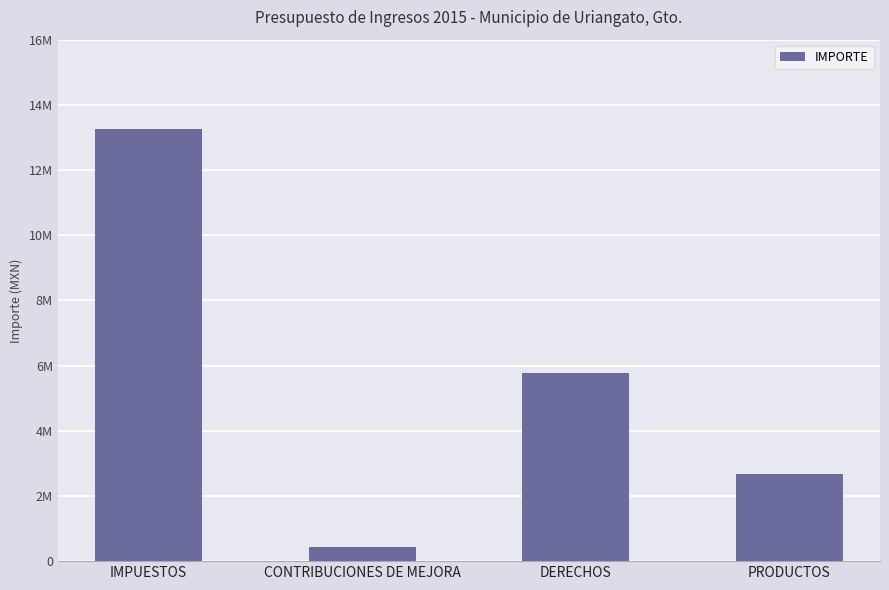

What is the difference between the maximum and minimum values?

12815933.6